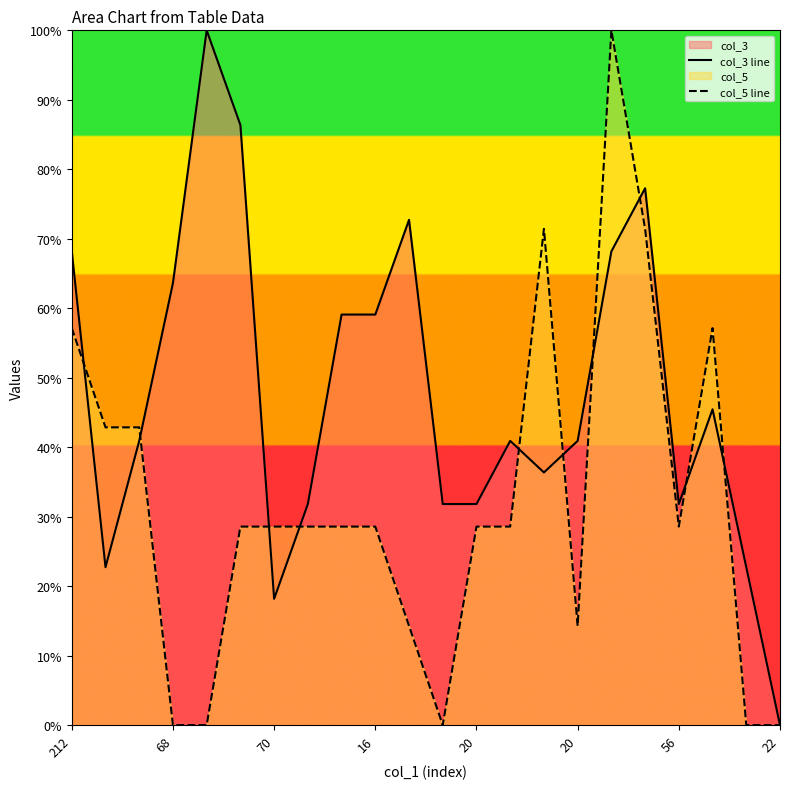

True or false: col_5 line has more than 2 points higher than both neighbors.

True